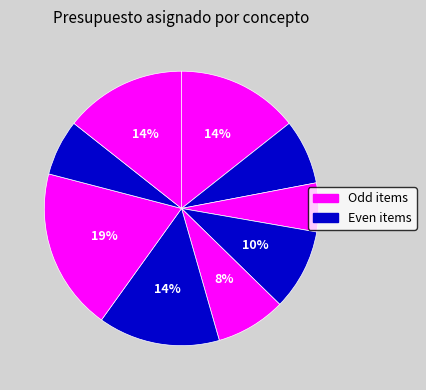

How many slices are in this pie chart?

9